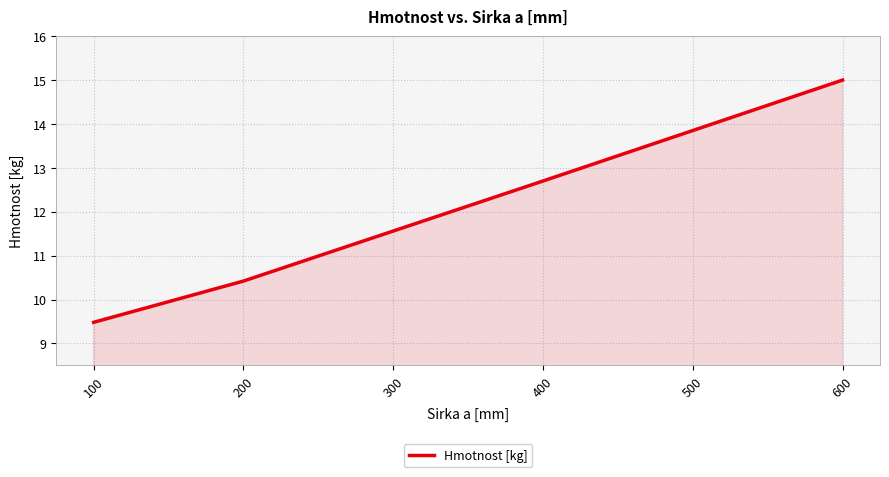

True or false: the data has more than 0 interior local peaks.

False